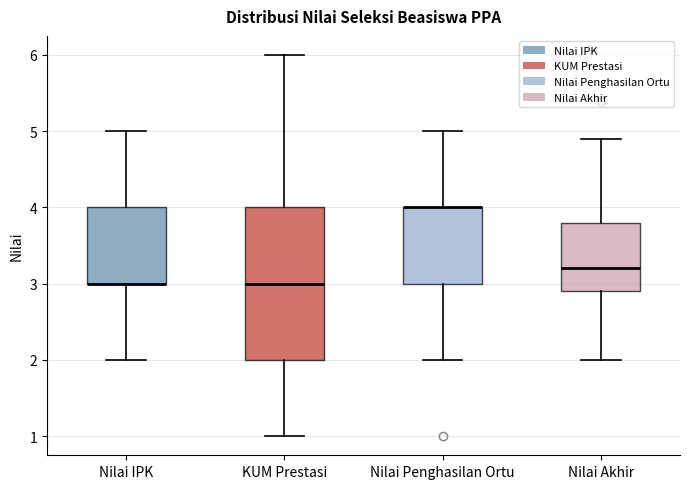

Reading left to right, read every box against the y-axis: the position of its median line, the range the box covers, and the ends of its whiskers. The values are not printed on the chart, so give them approximately, as read against the axis.

Nilai IPK: median 3.0 (drawn on the box's lower edge), box 3.0 to 4.0, whiskers 2.0 to 5.0
KUM Prestasi: median 3.0, box 2.0 to 4.0, whiskers 1.0 to 6.0
Nilai Penghasilan Ortu: median 4.0 (drawn on the box's upper edge), box 3.0 to 4.0, whiskers 2.0 to 5.0
Nilai Akhir: median 3.2, box 2.9 to 3.8, whiskers 2.0 to 4.9